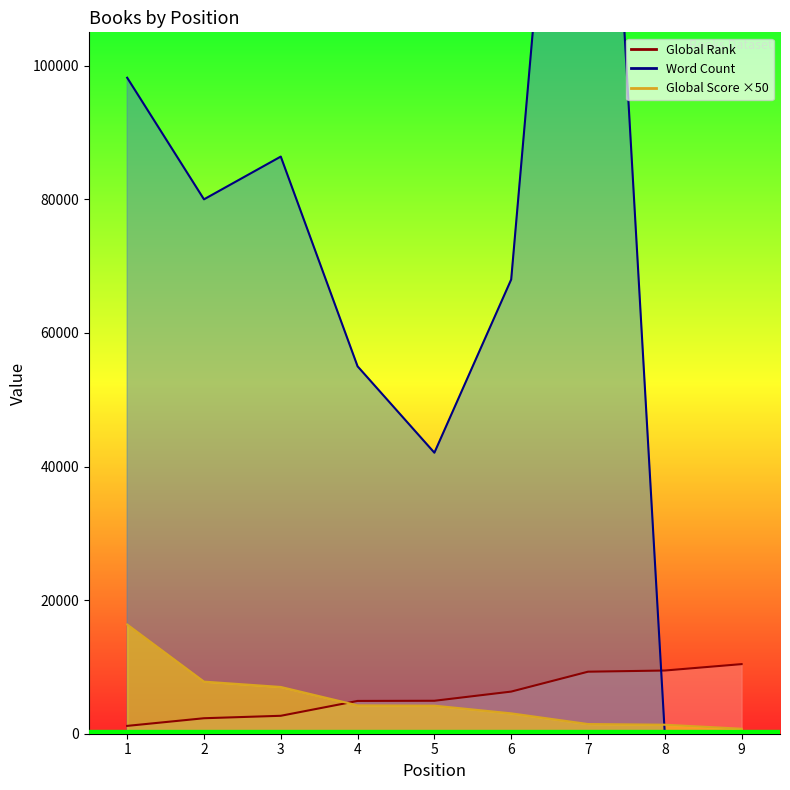

Which has a higher value, 4 or 9?

9